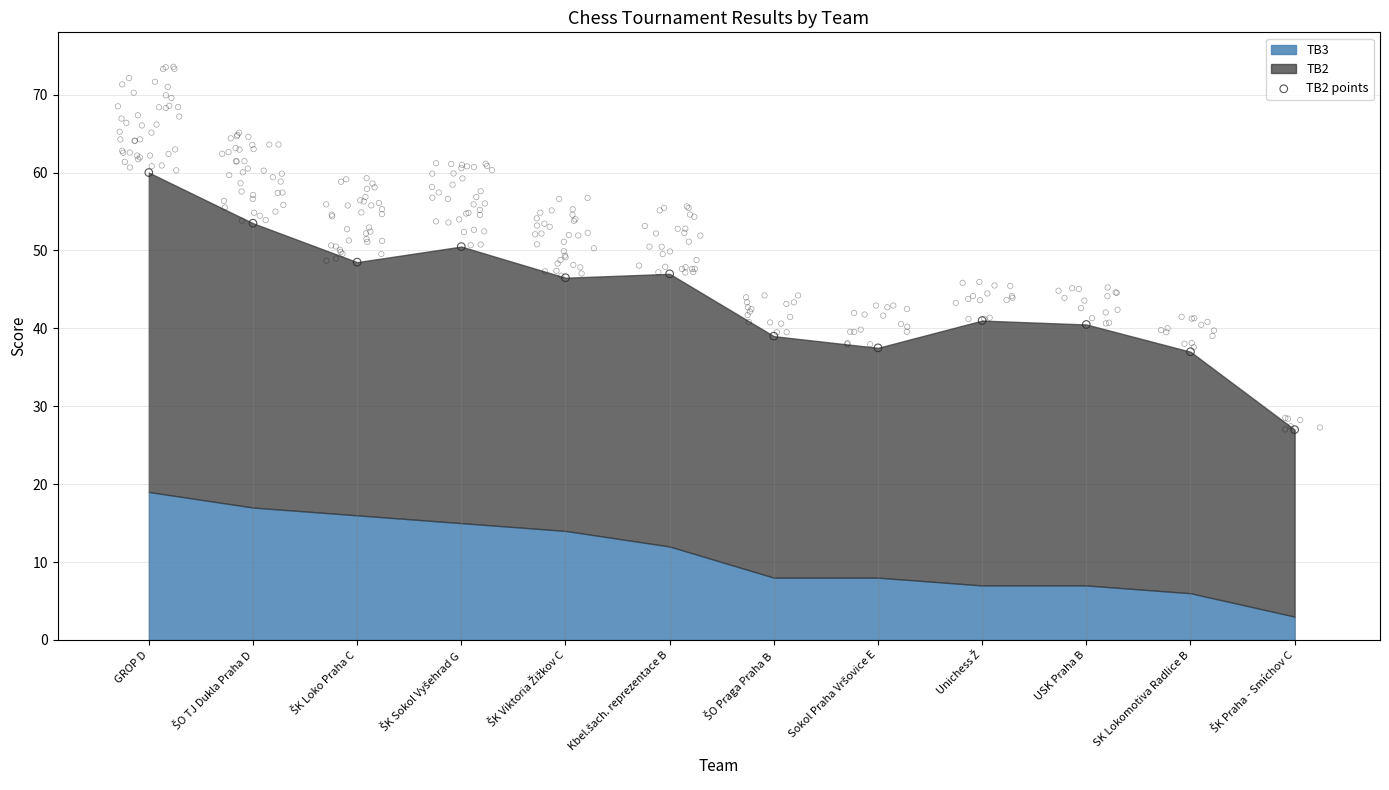

What is the change in value from ŠK Viktoria Žižkov C to ŠK Praha - Smíchov C?

-19.5